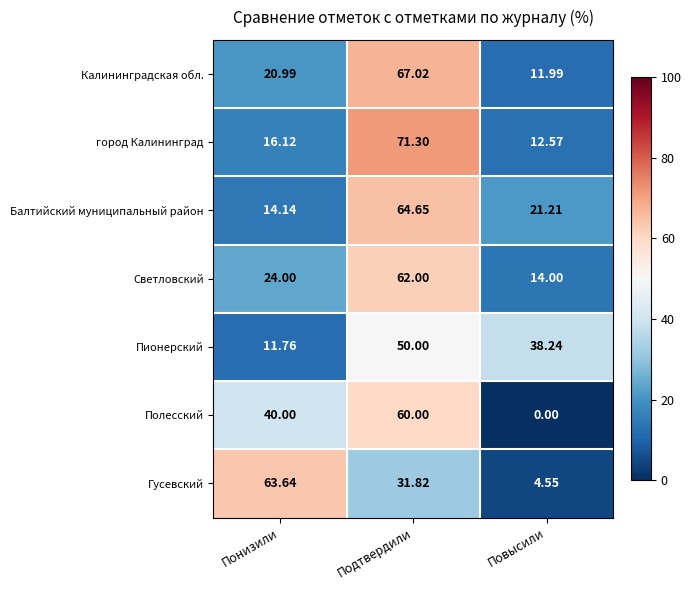

At which label is Гусевский closest to 34?

Подтвердили